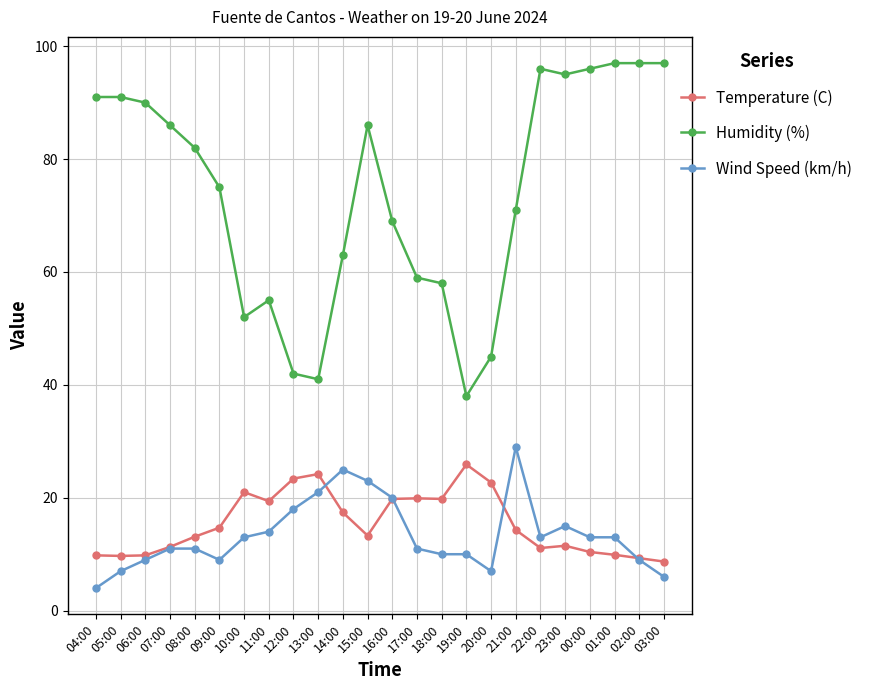

What is the label of the 8th point from the left?

11:00